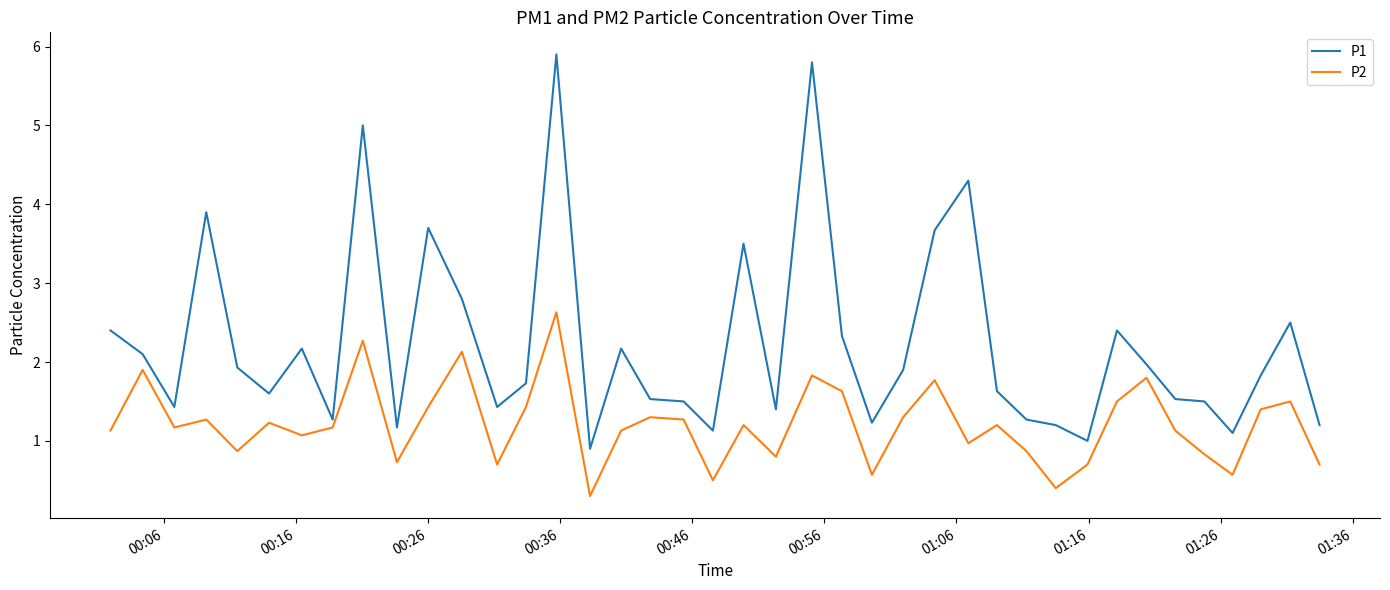

Which series has the largest range (max minus min)?

P1